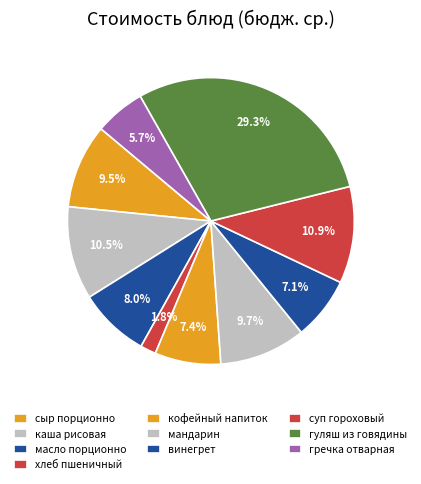

Count the number of slices in the pie.

10